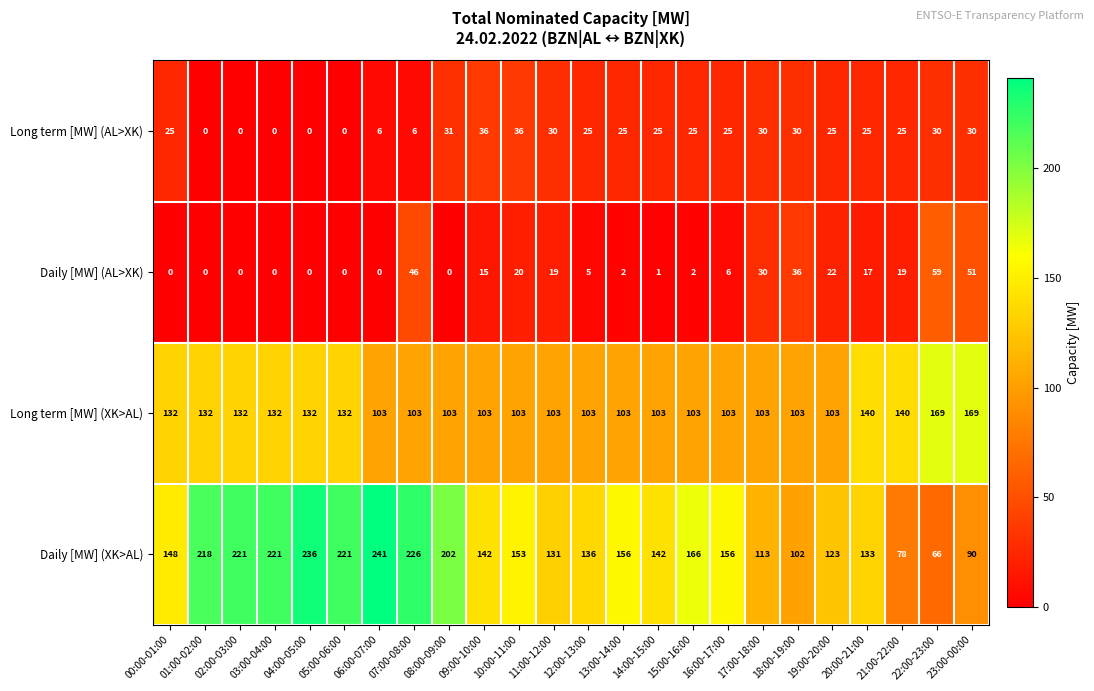

What is the greatest value displayed?

241